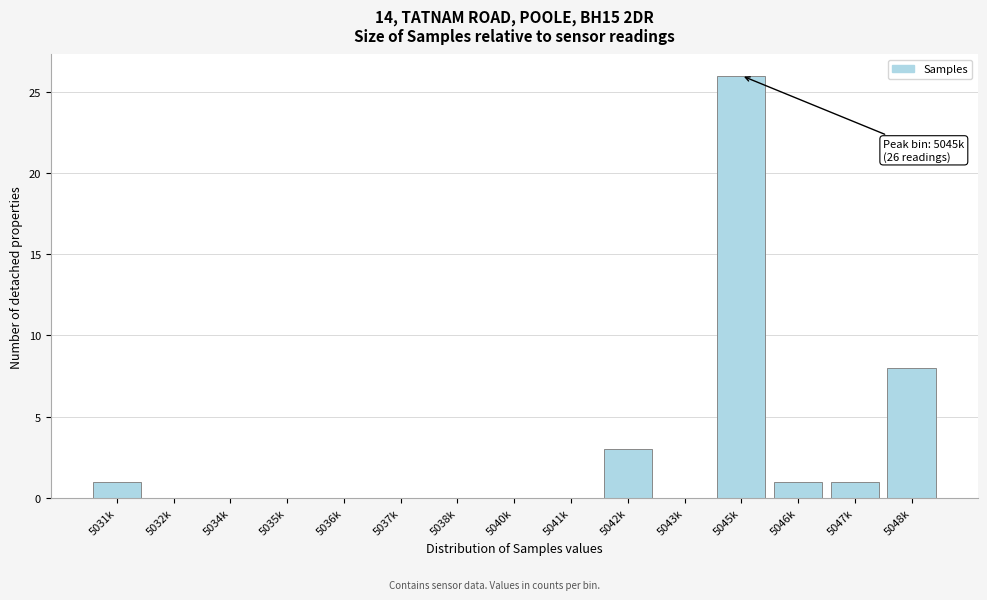

Reading left to right, what are all the values shown in this chart?

5031k=1	5032k=0	5034k=0	5035k=0	5036k=0	5037k=0	5038k=0	5040k=0	5041k=0	5042k=3	5043k=0	5045k=26	5046k=1	5047k=1	5048k=8